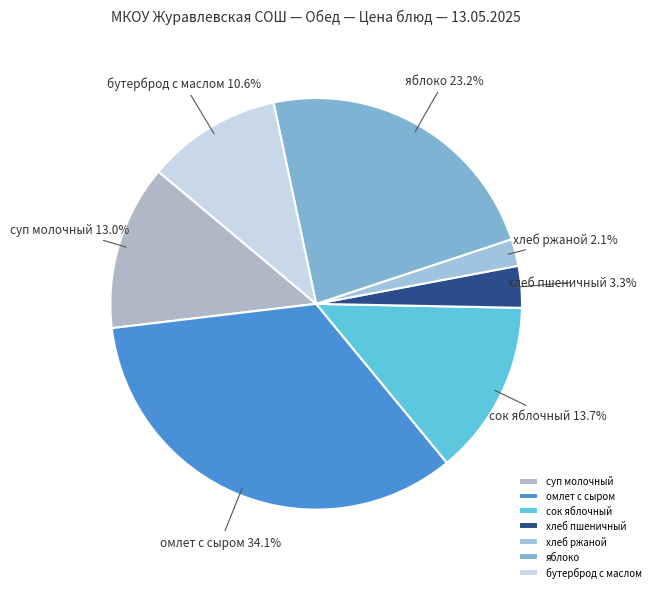

Is it true that яблоко is 18% of the pie?

False